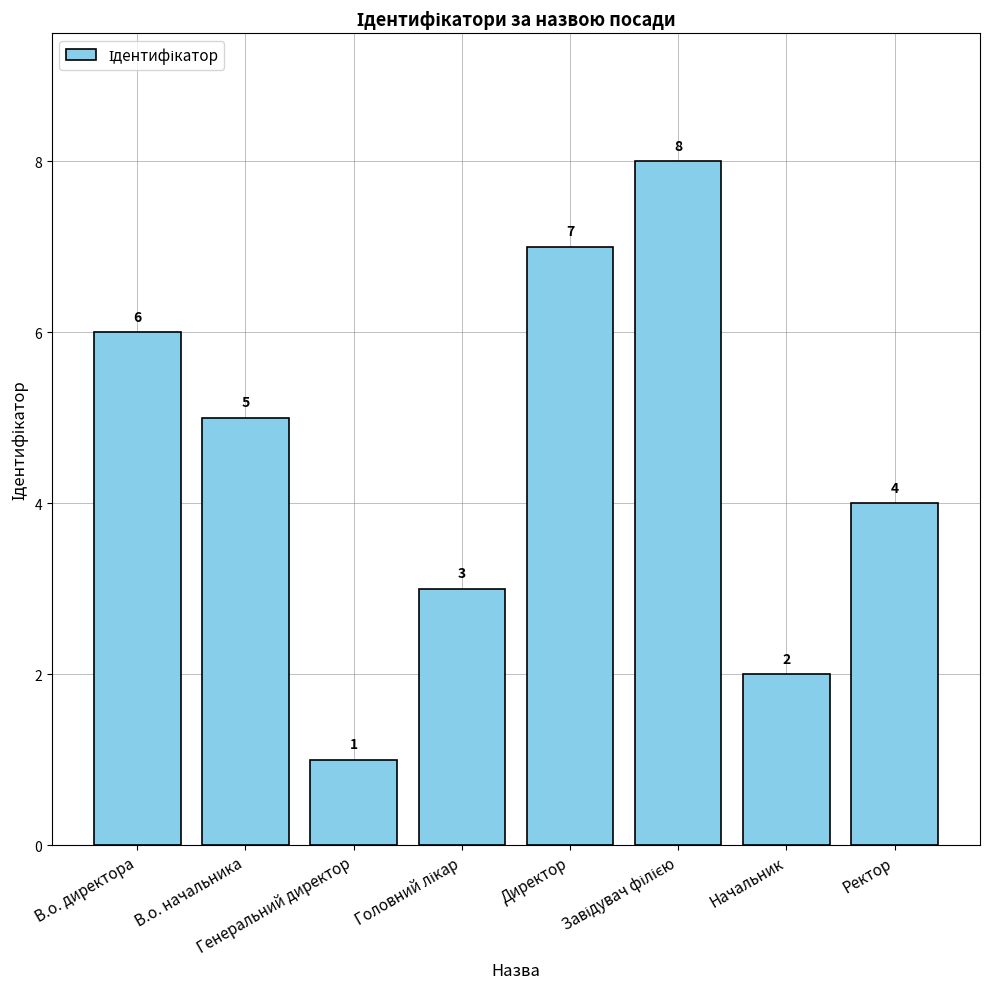

What is the value of the 7th bar from the left?

2